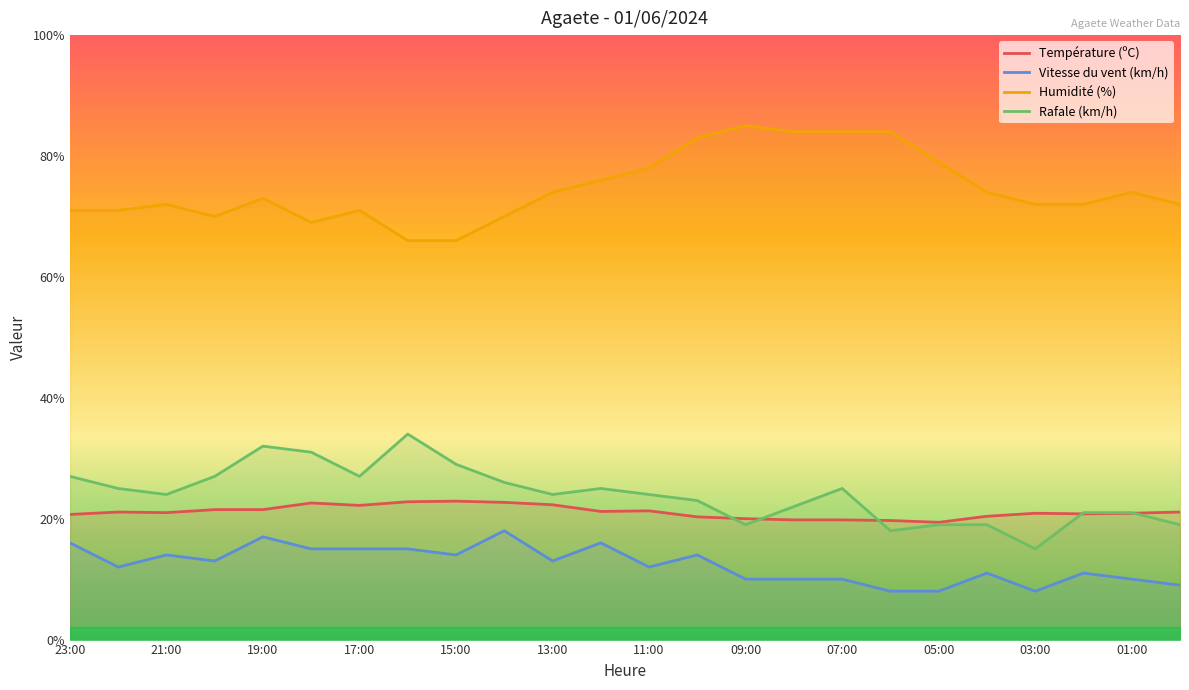

At 04:00, list the series in order from smallest to largest.

Vitesse du vent (km/h), Rafale (km/h), Température (ºC), Humidité (%)